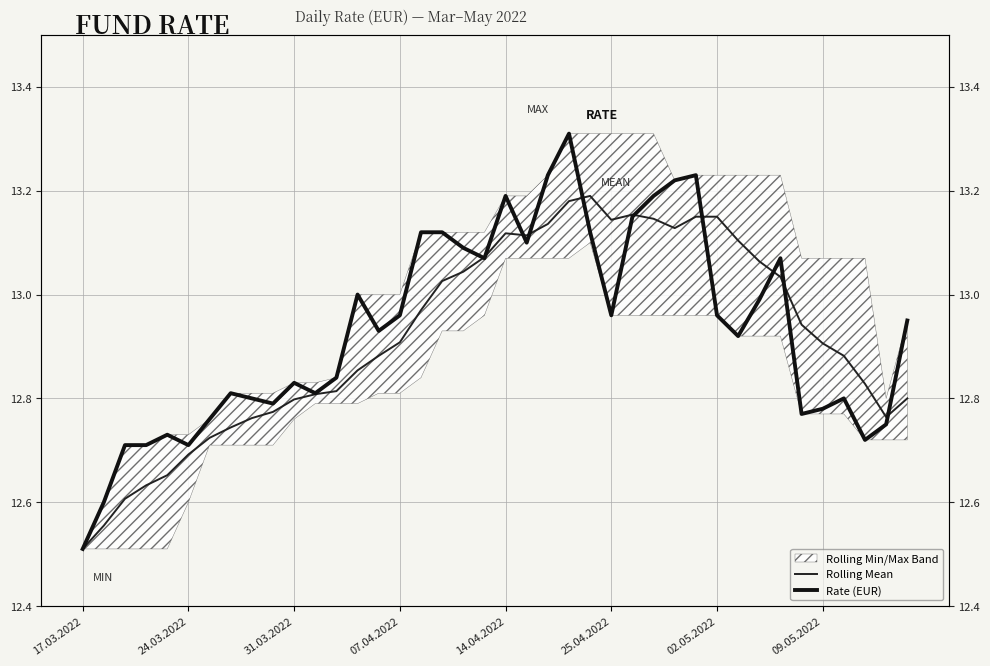

What is the value of the Rate (EUR) point at the 38th from the left?

12.7